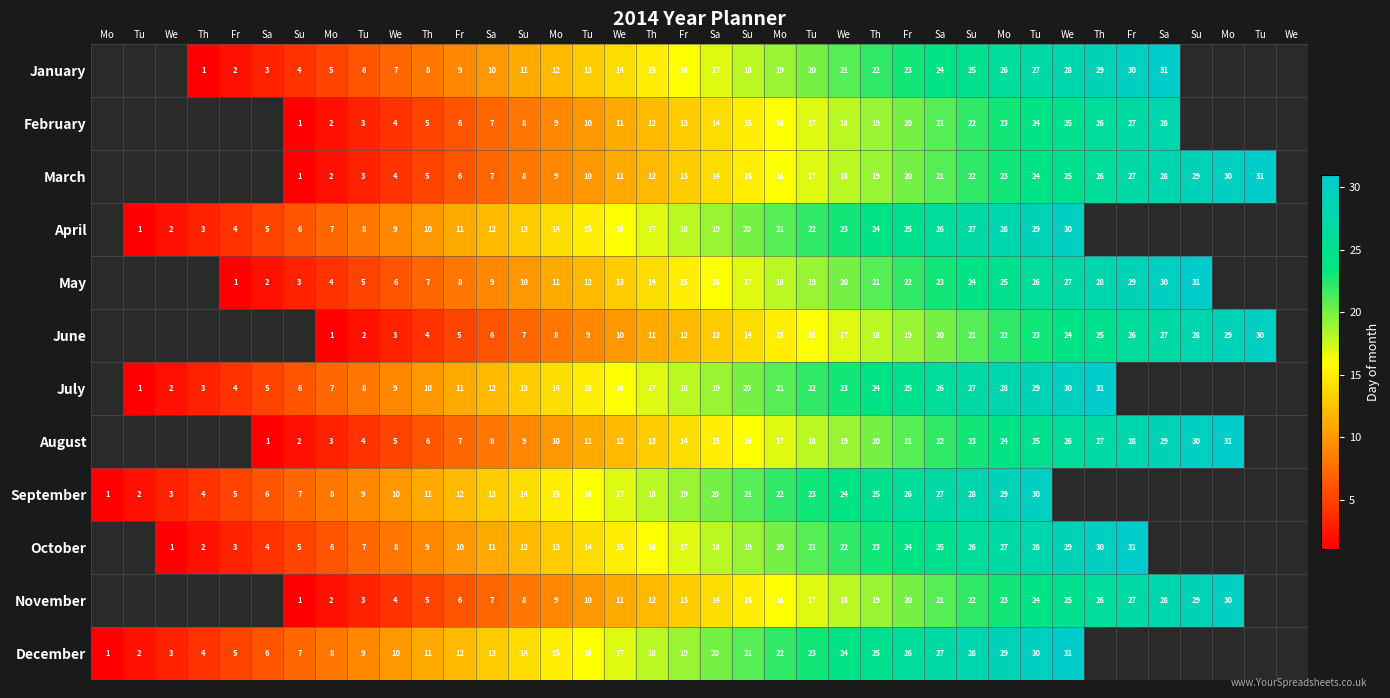

What is the spread (max minus min) of values at Su?

6.0